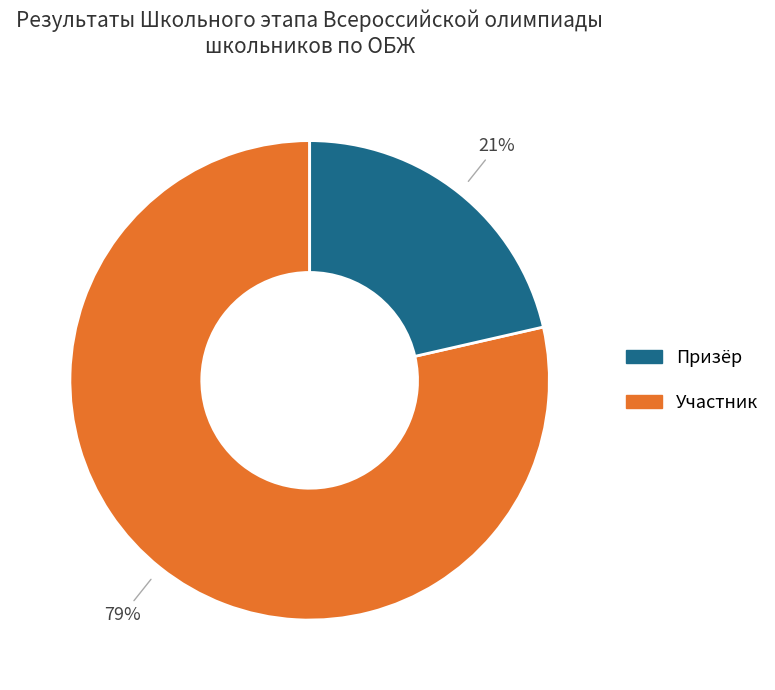

Is there a majority slice in this chart?

Yes